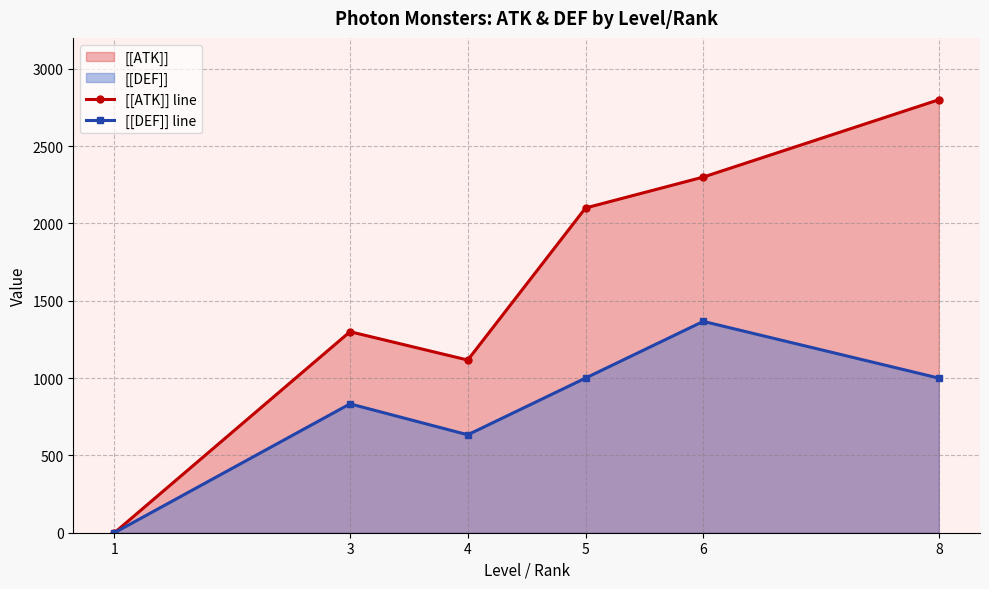

Is it true that [[ATK]] line equals 1269.0 at 5?

False